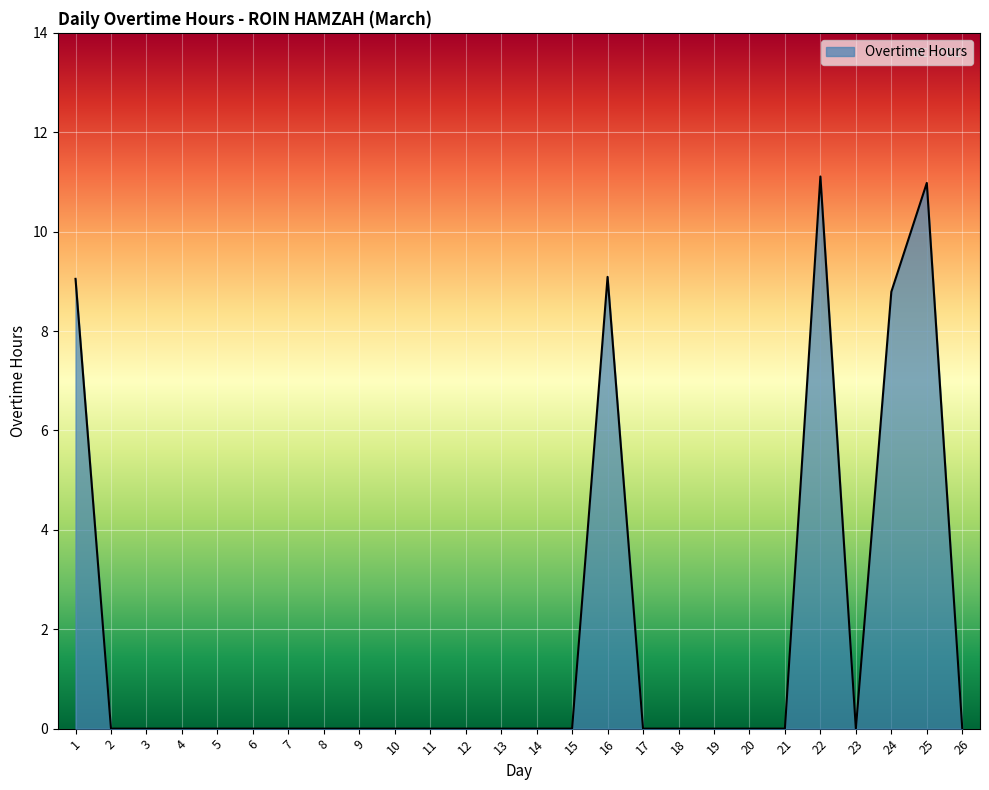

What is the sum of the values at 16 and 23?

9.1